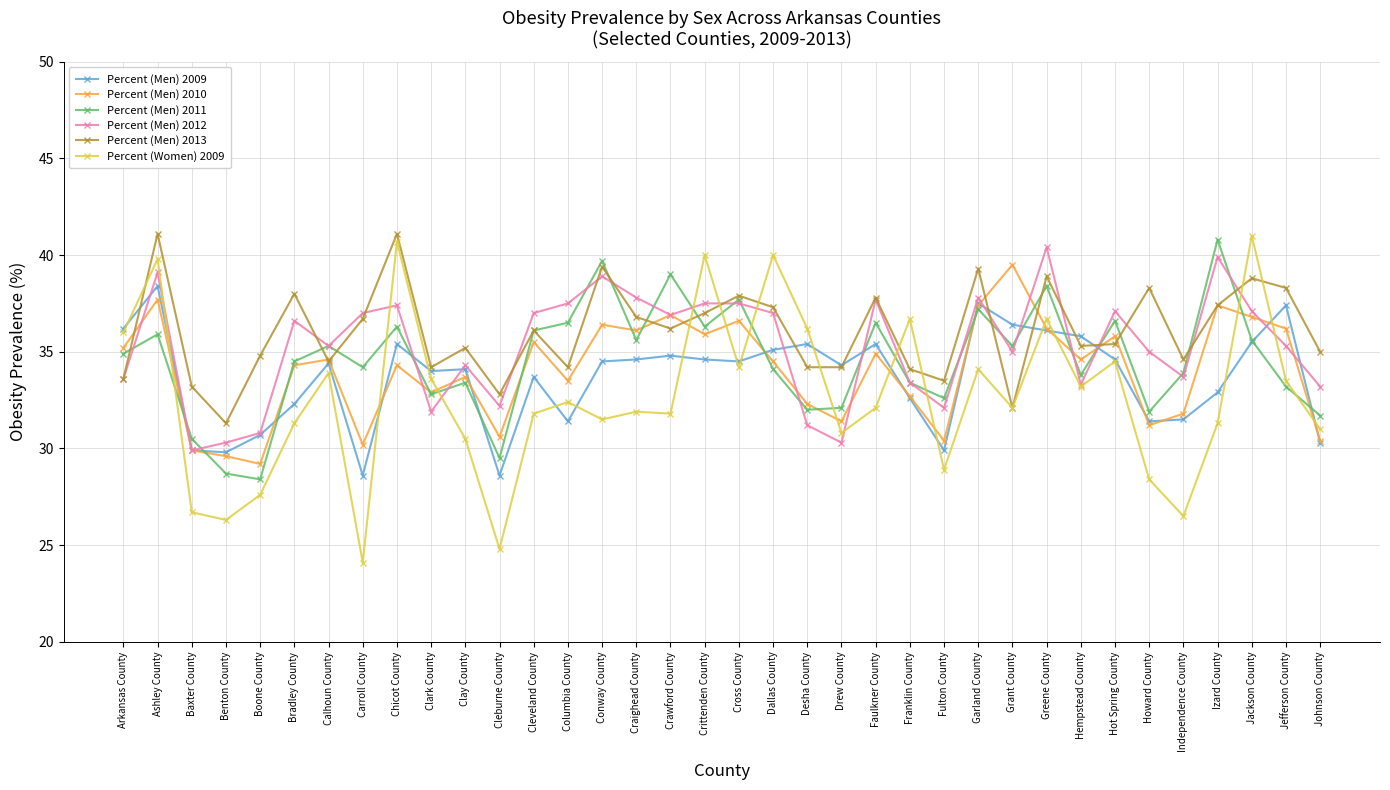

Where is the first local maximum for Percent (Men) 2012?

Ashley County